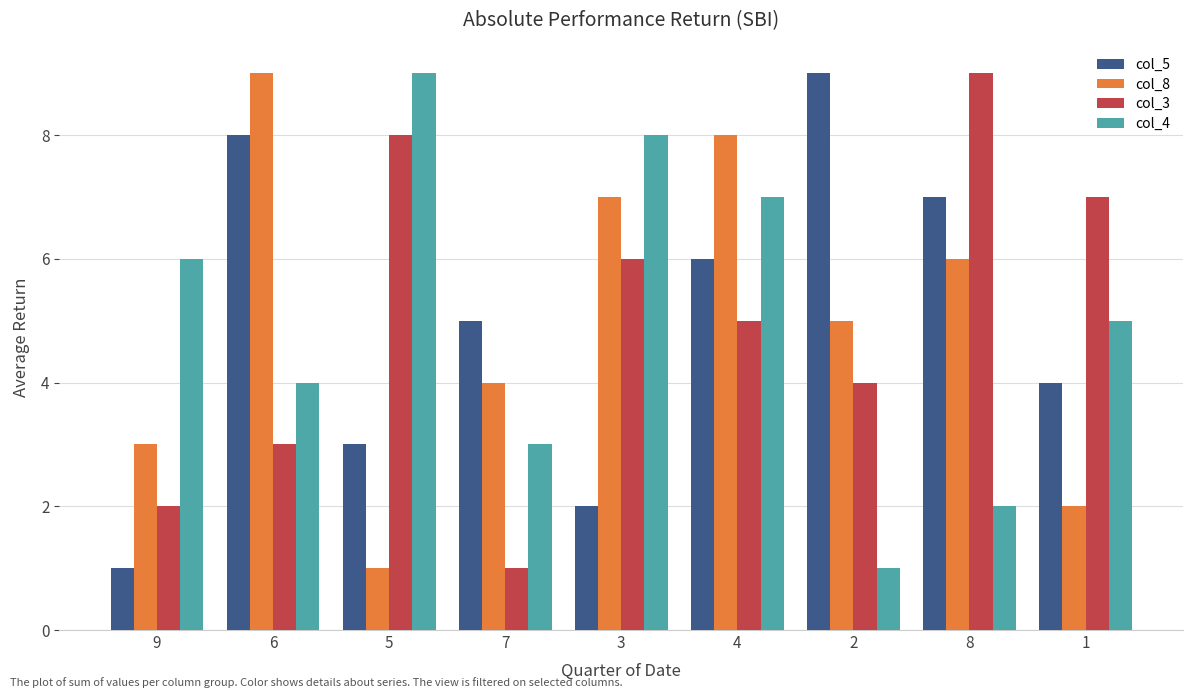

What value does the col_5 series have at 4?

6